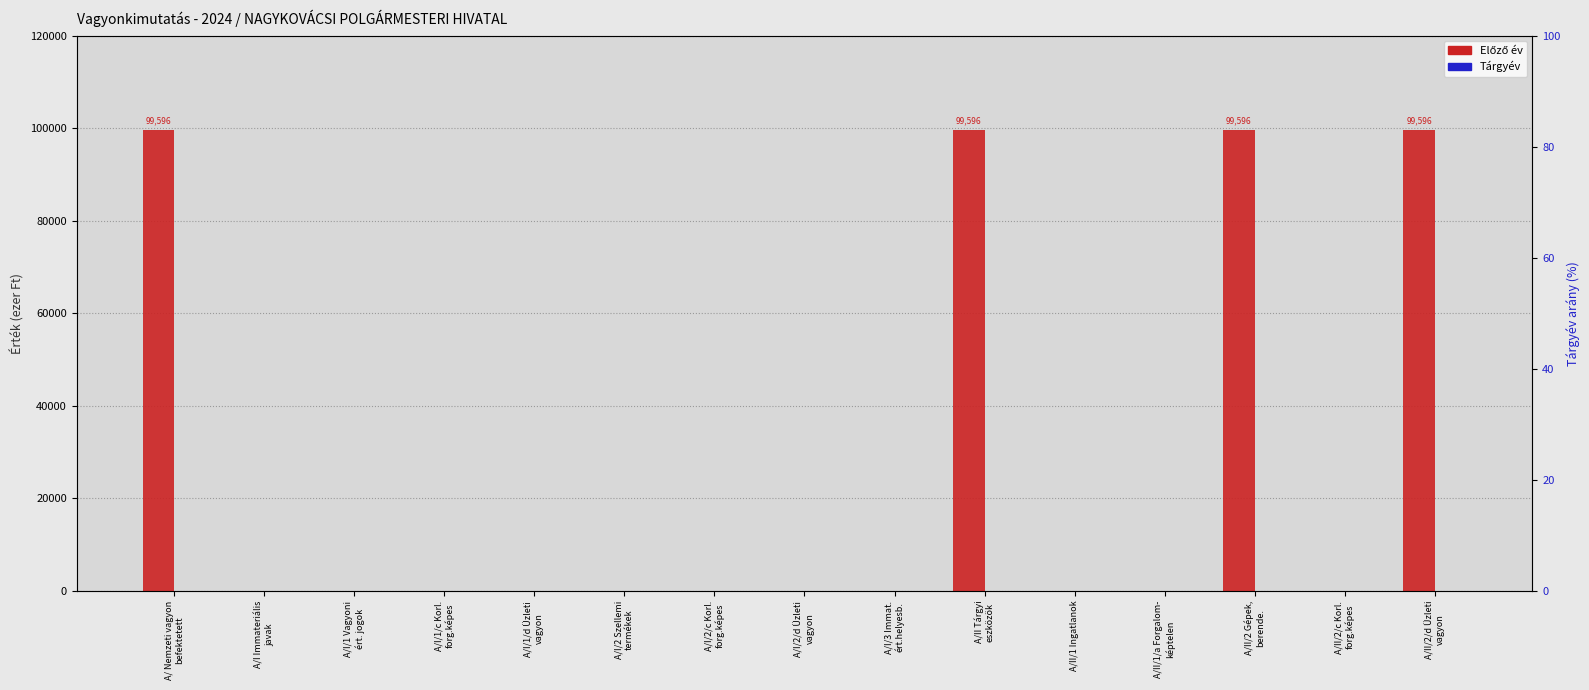

What are all the series names shown in the legend?

Előző év, Tárgyév